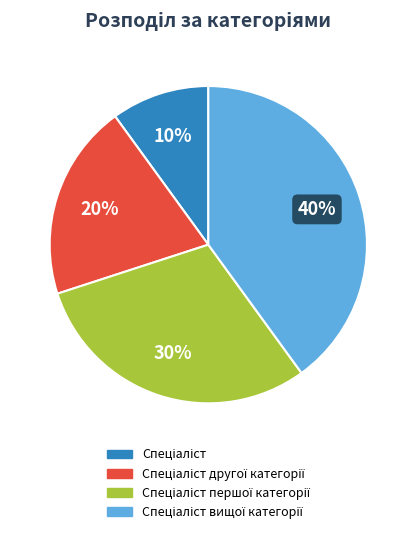

Is there any slice that represents more than half of the pie?

No